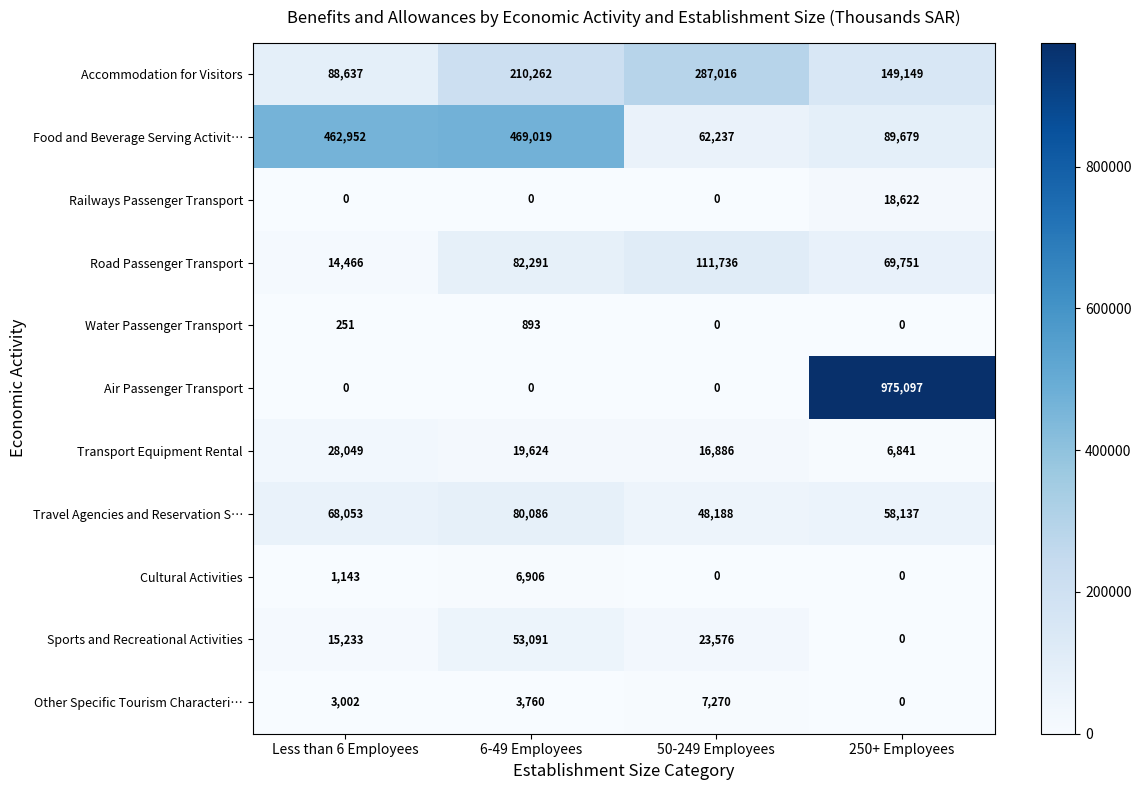

At which label is Transport Equipment Rental closest to 17445?

50-249 Employees